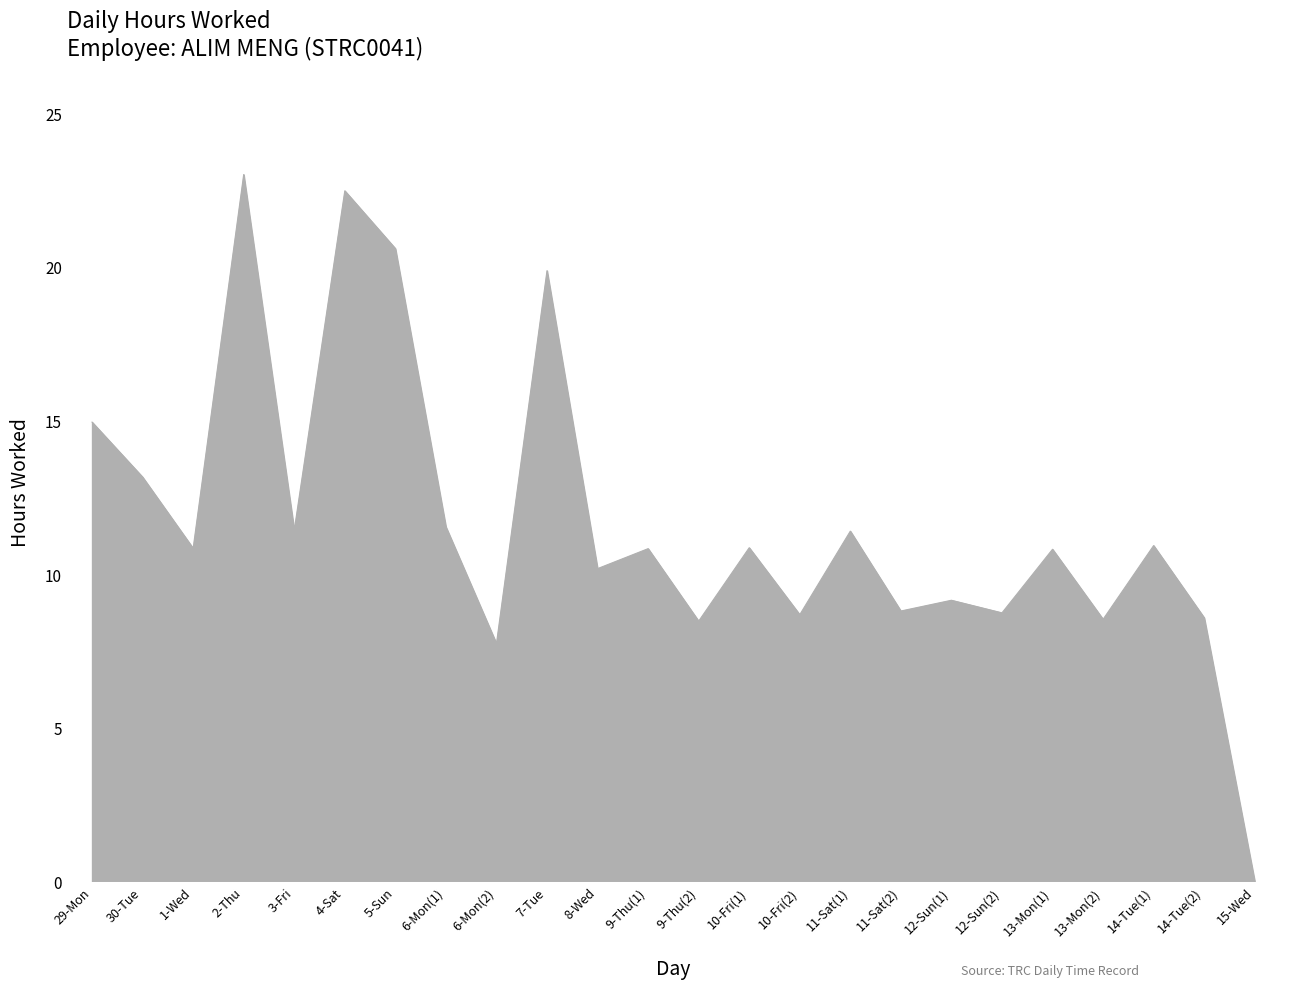

What is the sum of all values?

281.6